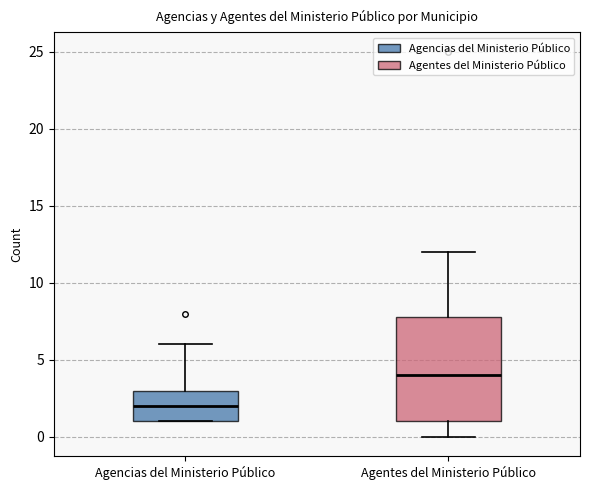

Reading left to right, transcribe this box plot: for each box, give where its median line is, the range the box spans, and where its two whiskers end, as read against the y-axis. The values are not printed on the chart, so give them approximately, as read against the axis.

Agencias del Ministerio Público: median 2, box 1 to 3, whiskers 1 to 6
Agentes del Ministerio Público: median 4, box 1 to 8, whiskers 0 to 12